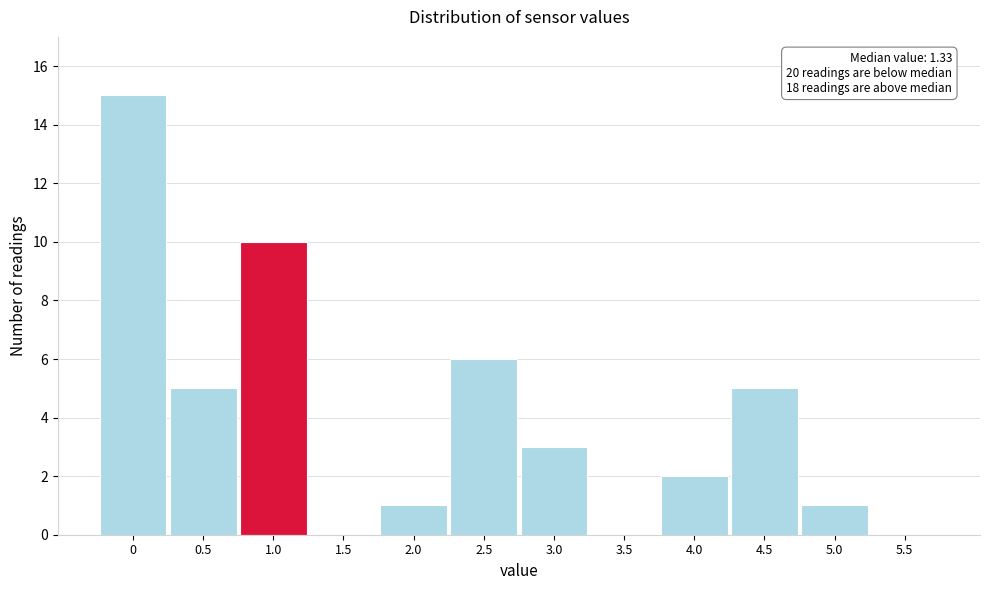

Reading left to right, what are all the values shown in this chart?

0=15	0.5=5	1.0=10	1.5=0	2.0=1	2.5=6	3.0=3	3.5=0	4.0=2	4.5=5	5.0=1	5.5=0